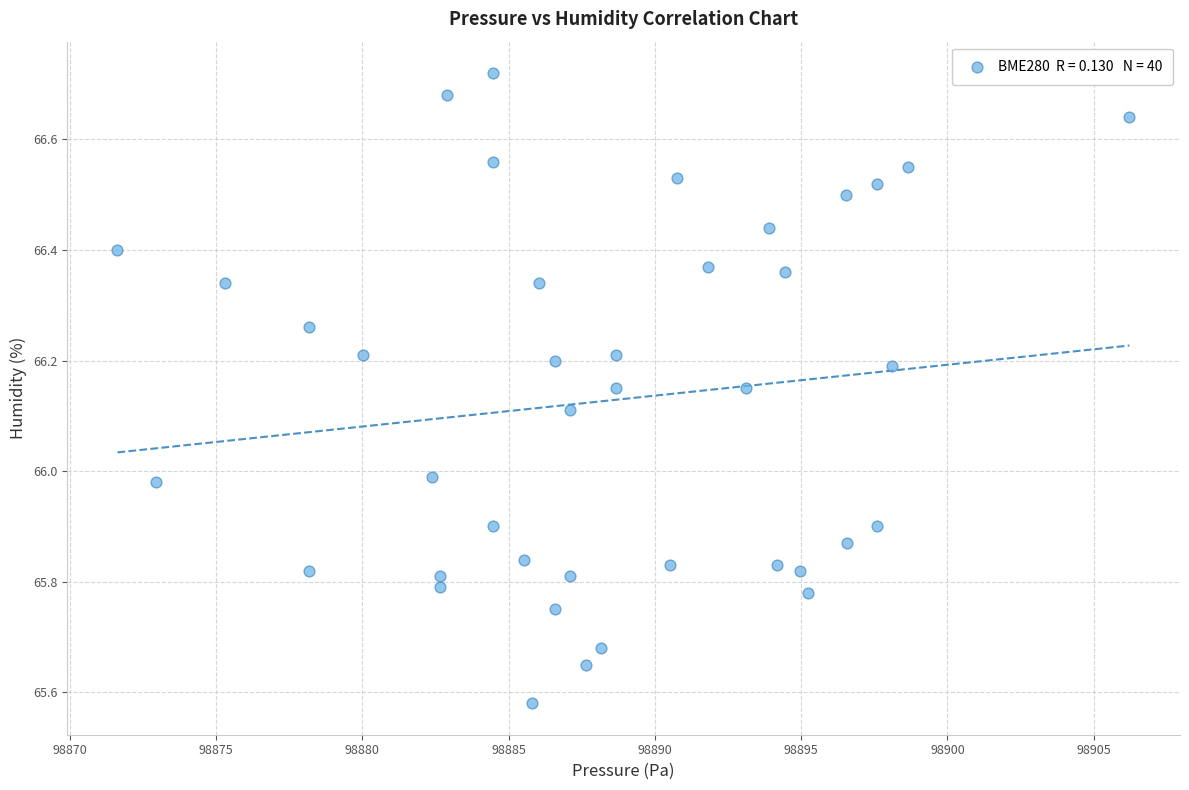

What is the range of Y values (max minus min)?

1.1